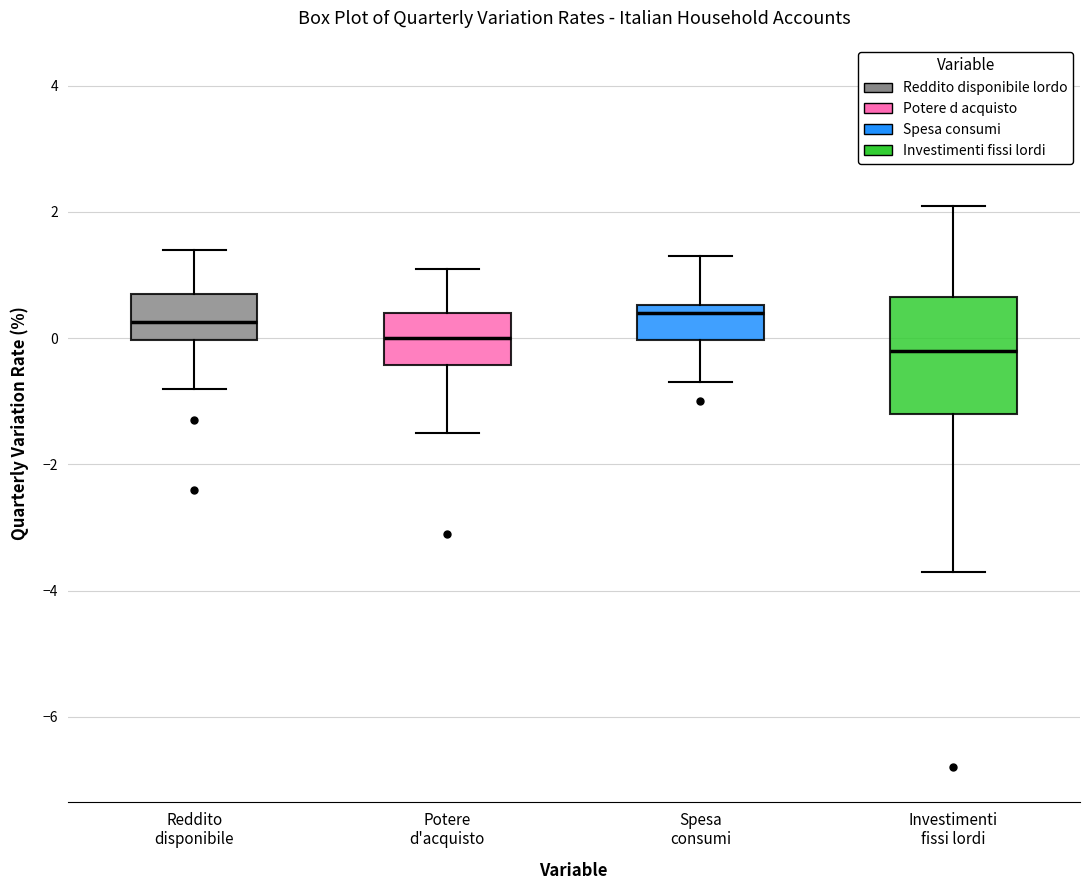

Where is the lower edge of the box for Investimenti fissi lordi on the y-axis? The values are not printed on the chart, so give them approximately, as read against the axis.

-1.2